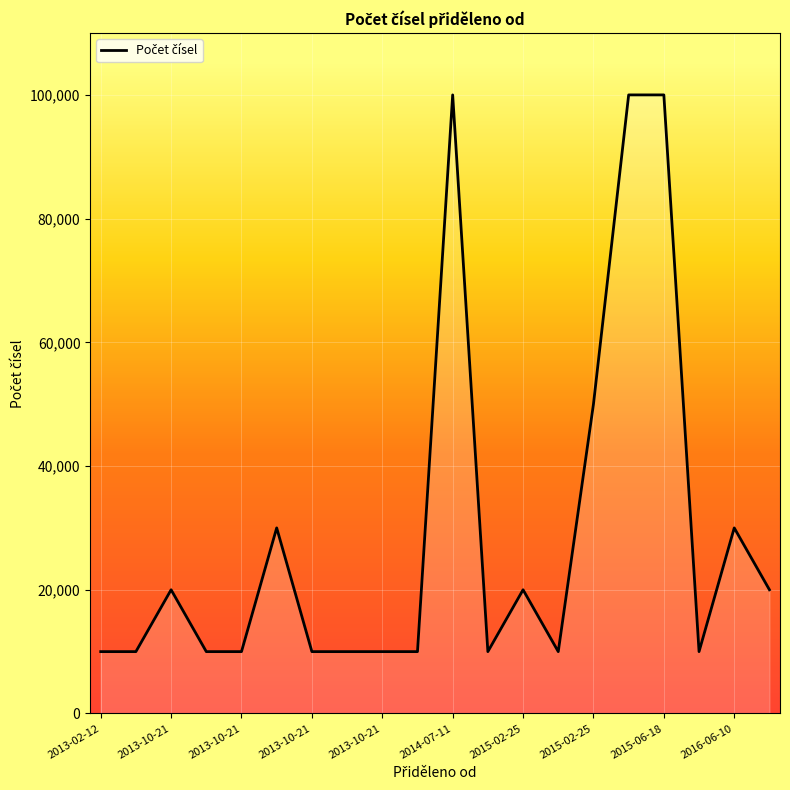

What is the minimum value shown in the chart?

10000